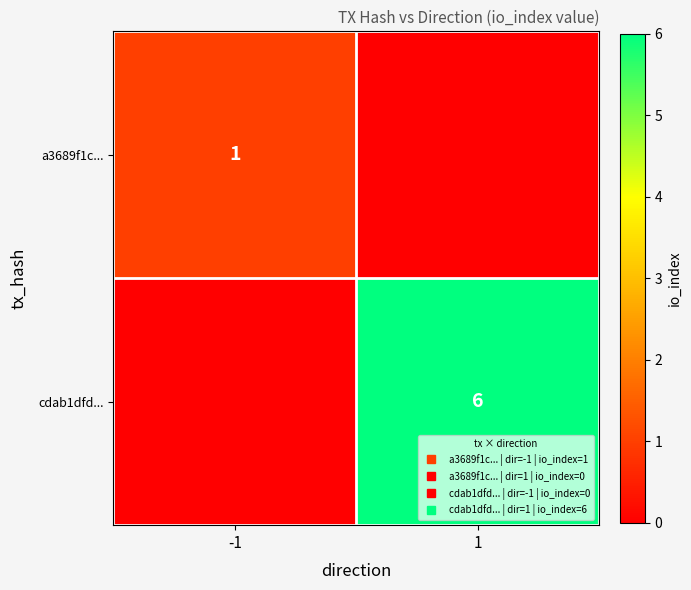

How many series are shown in this chart?

2